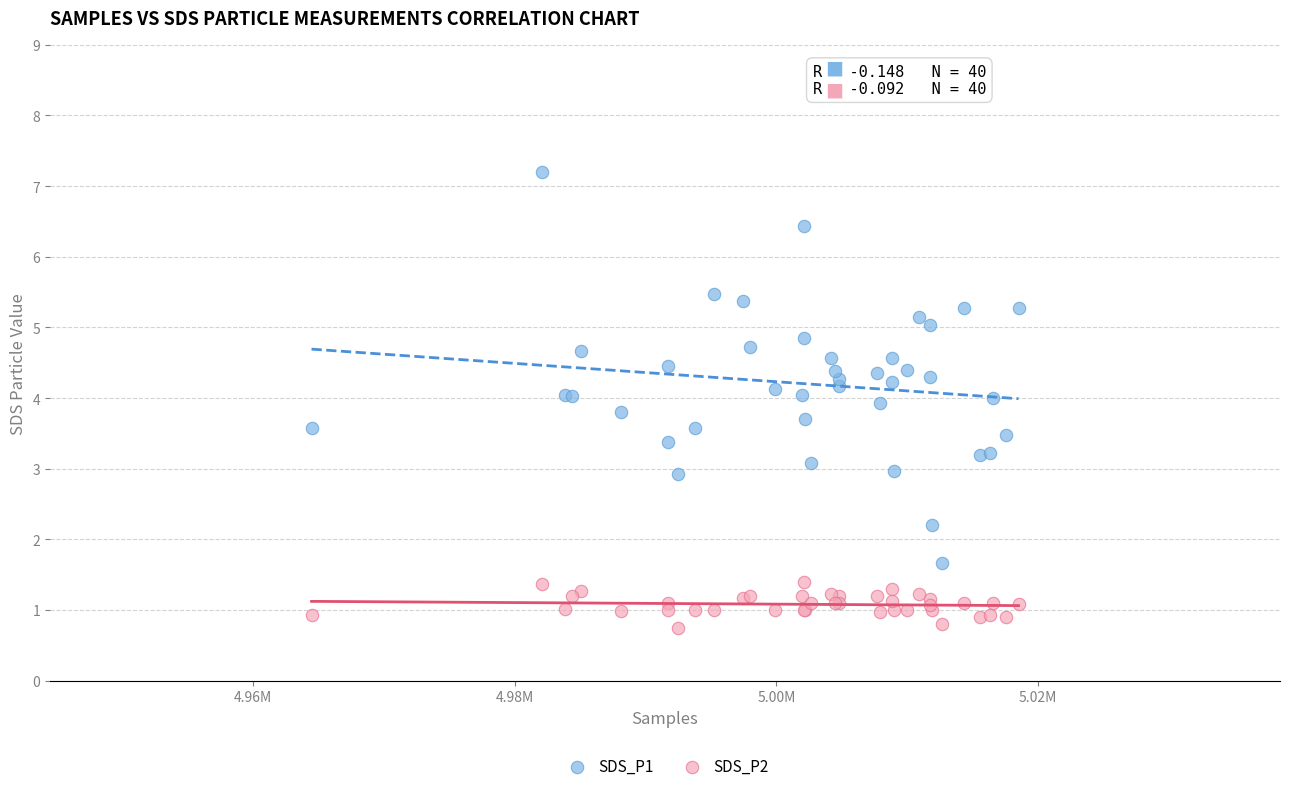

Which series contains the highest Y value?

SDS_P1